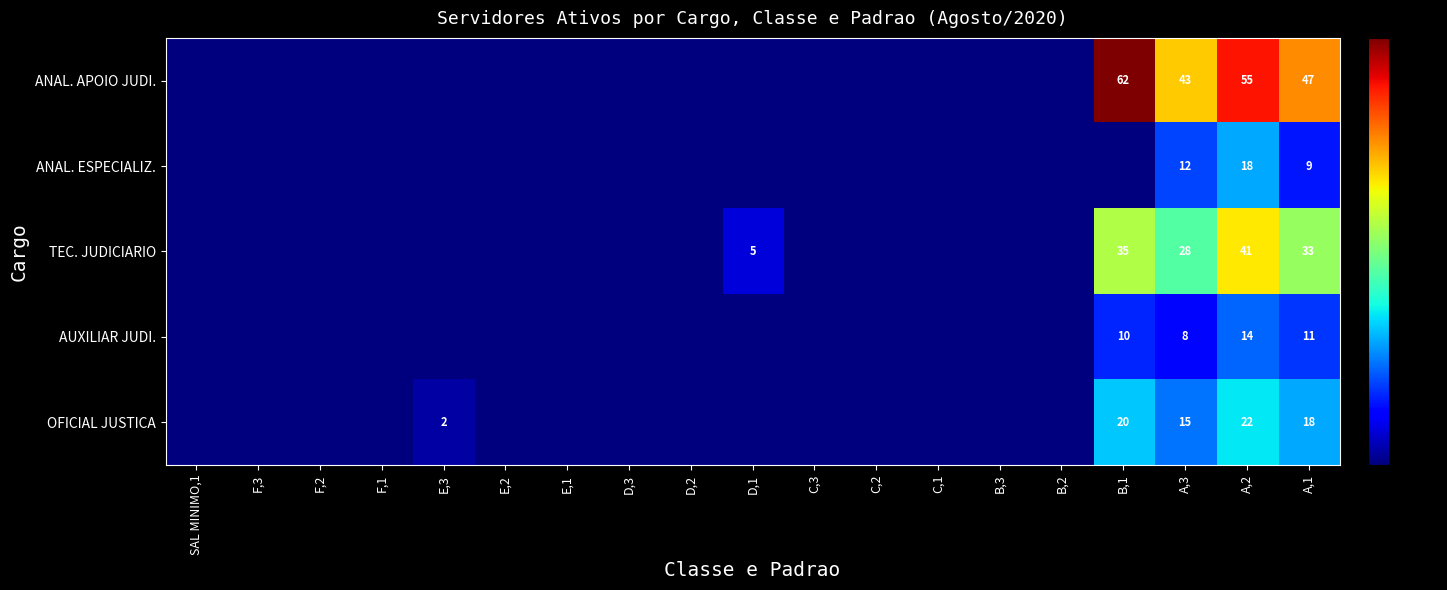

What is the spread (max minus min) of values at A,2?

41